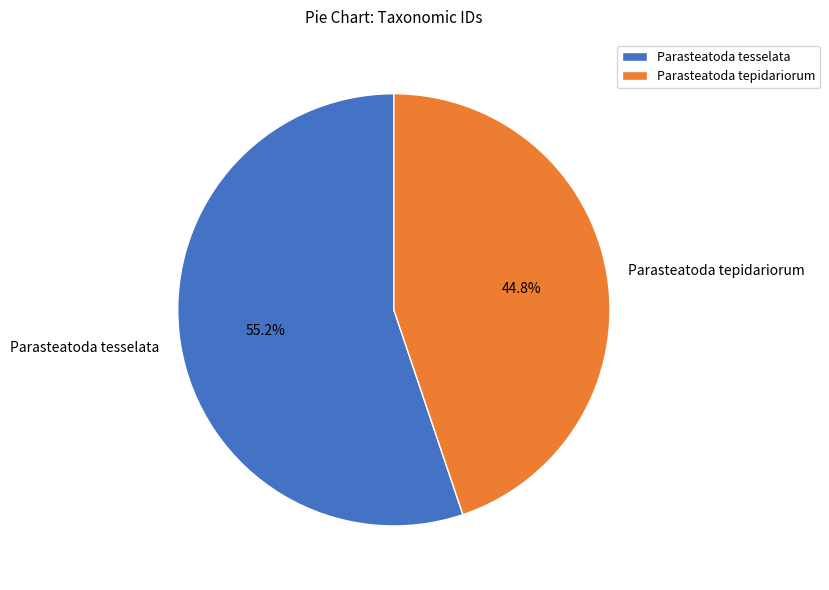

Which slice is the largest?

Parasteatoda tesselata